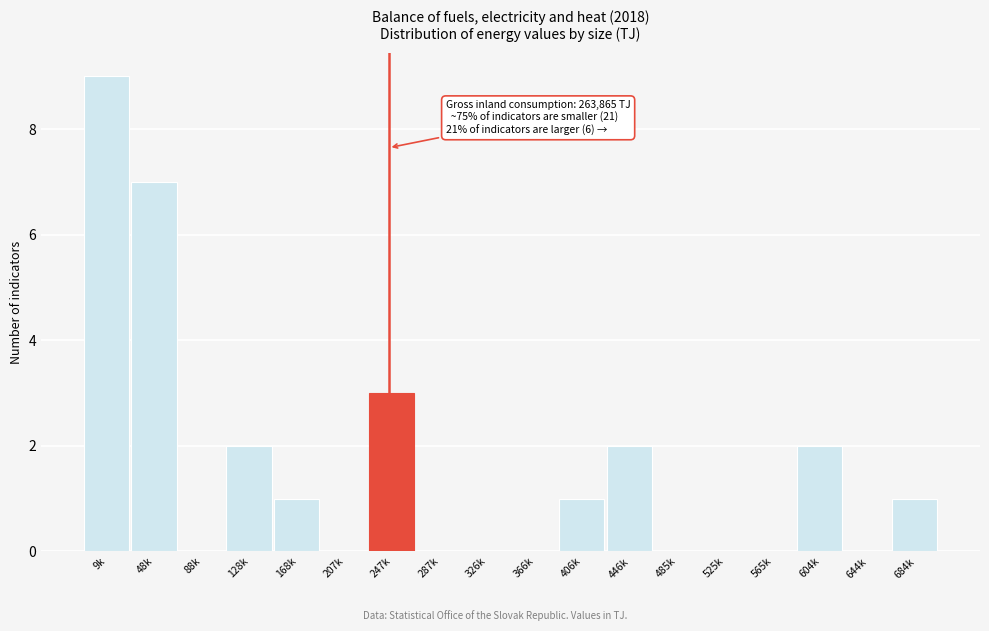

Reading left to right, list all the values displayed in this chart.

9k=9	48k=7	88k=0	128k=2	168k=1	207k=0	247k=3	287k=0	326k=0	366k=0	406k=1	446k=2	485k=0	525k=0	565k=0	604k=2	644k=0	684k=1